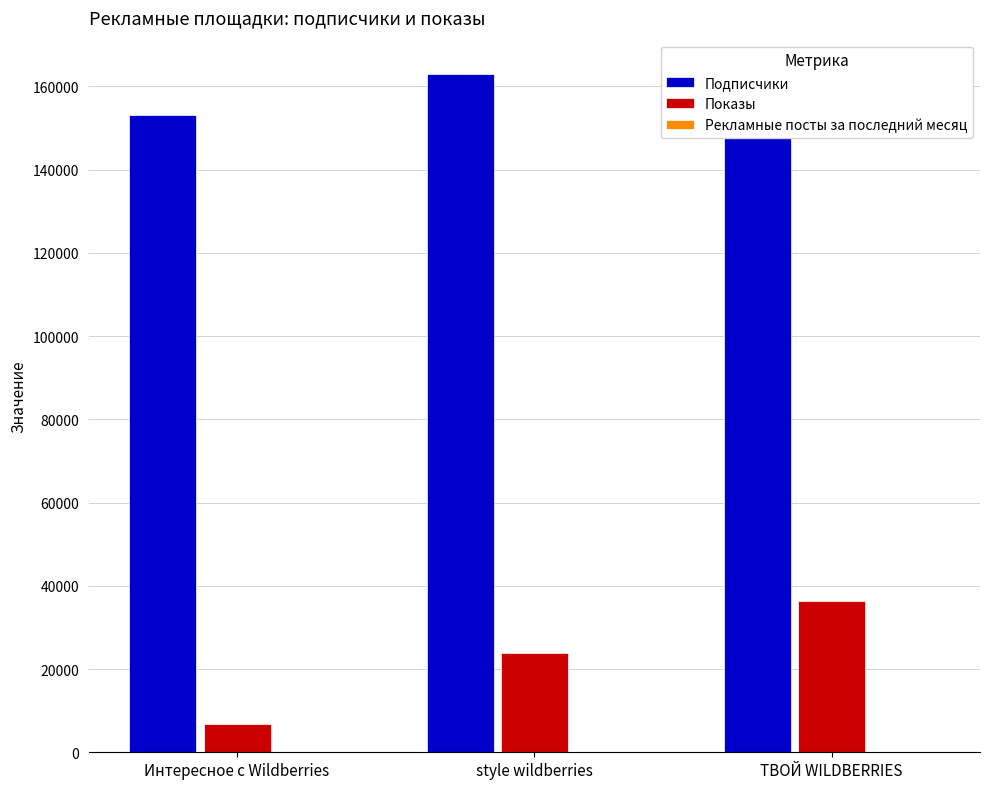

Which series has the largest total across all categories?

Подписчики